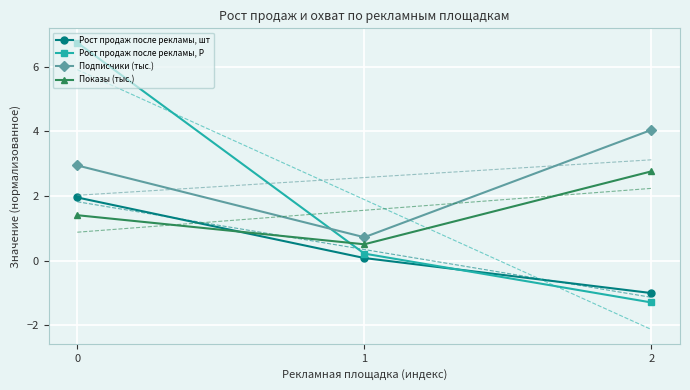

True or false: Рост продаж после рекламы, Р has a value of 0.4 at 1.

False